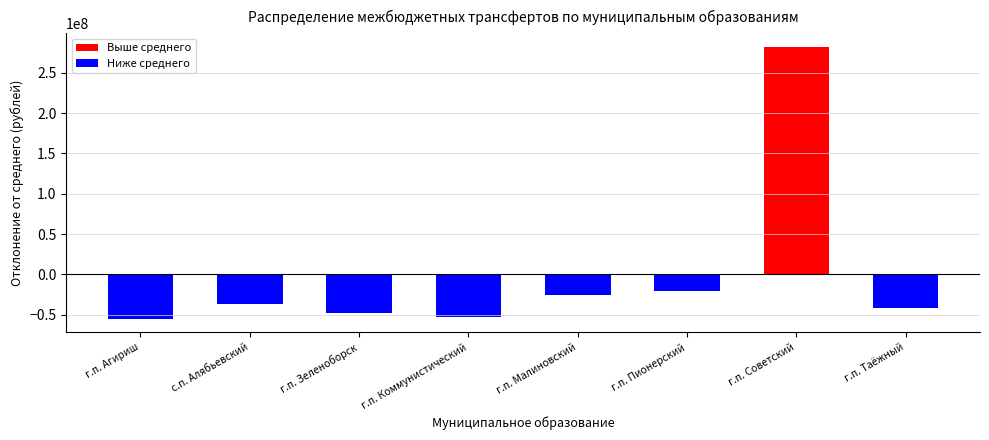

What is the value of the 5th bar from the left?

-26161615.8